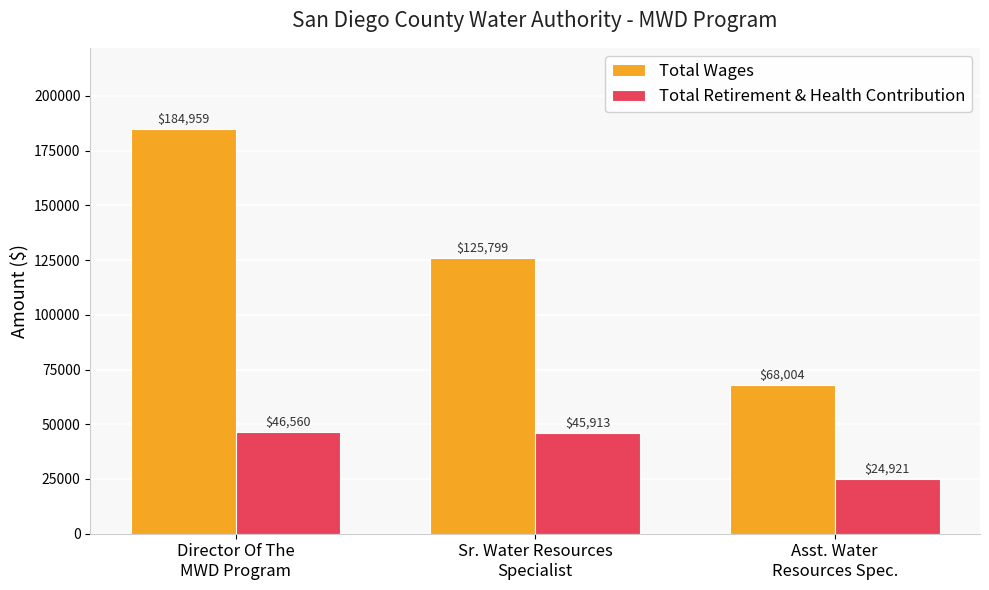

What are all the series names shown in the legend?

Total Wages, Total Retirement & Health Contribution